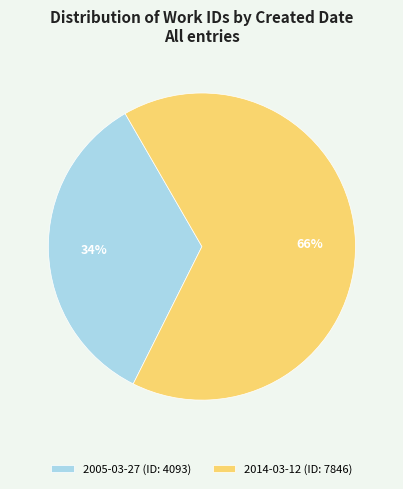

Which has a higher value, 2005-03-27 or 2014-03-12?

2014-03-12